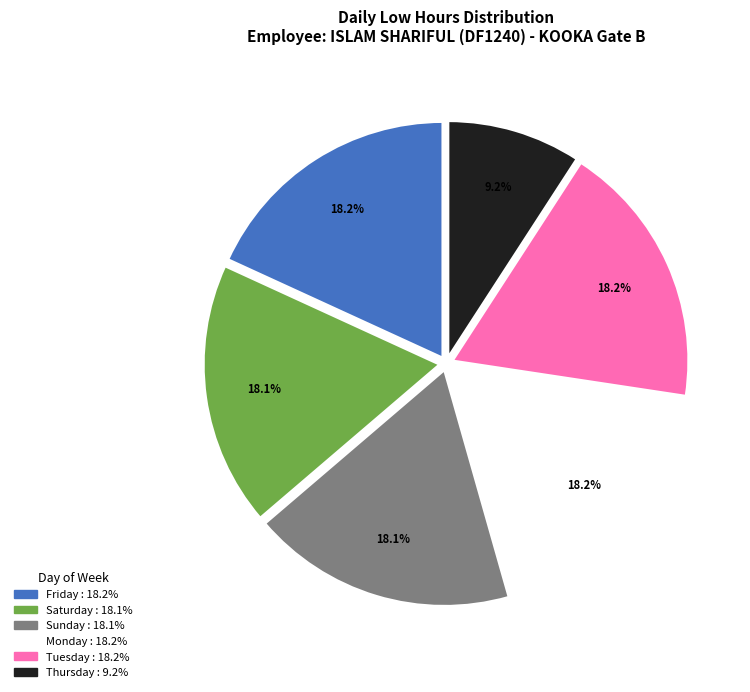

To the nearest percent, what is the average slice percentage?

17%